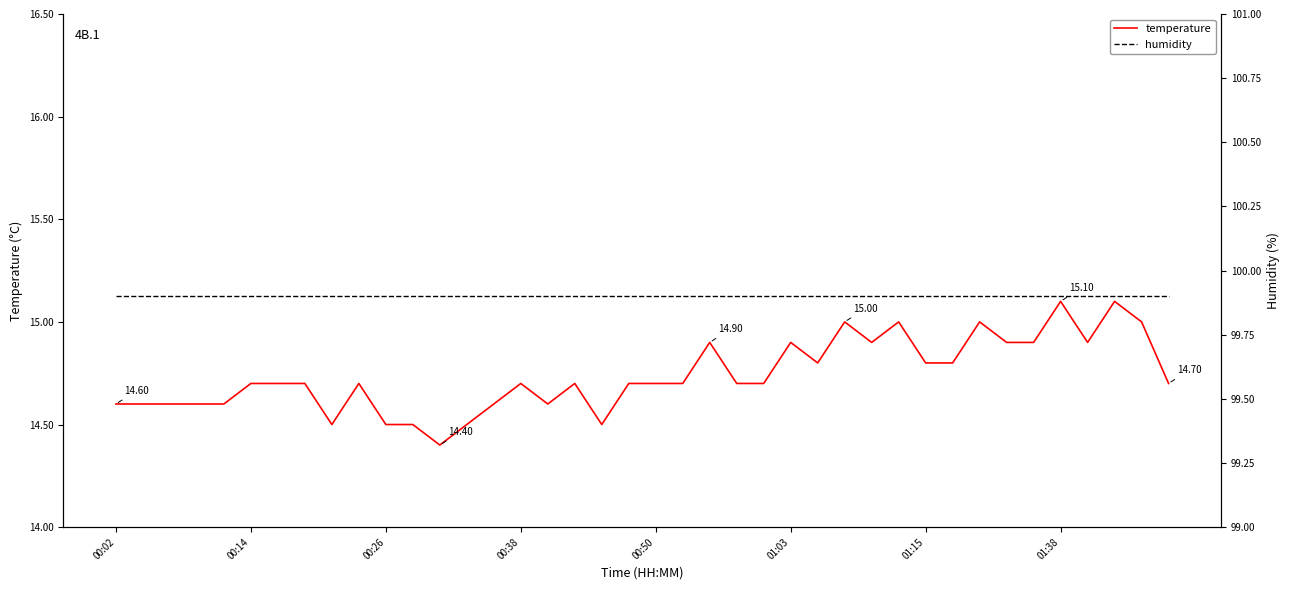

How many temperature values are between 14 and 15?

38